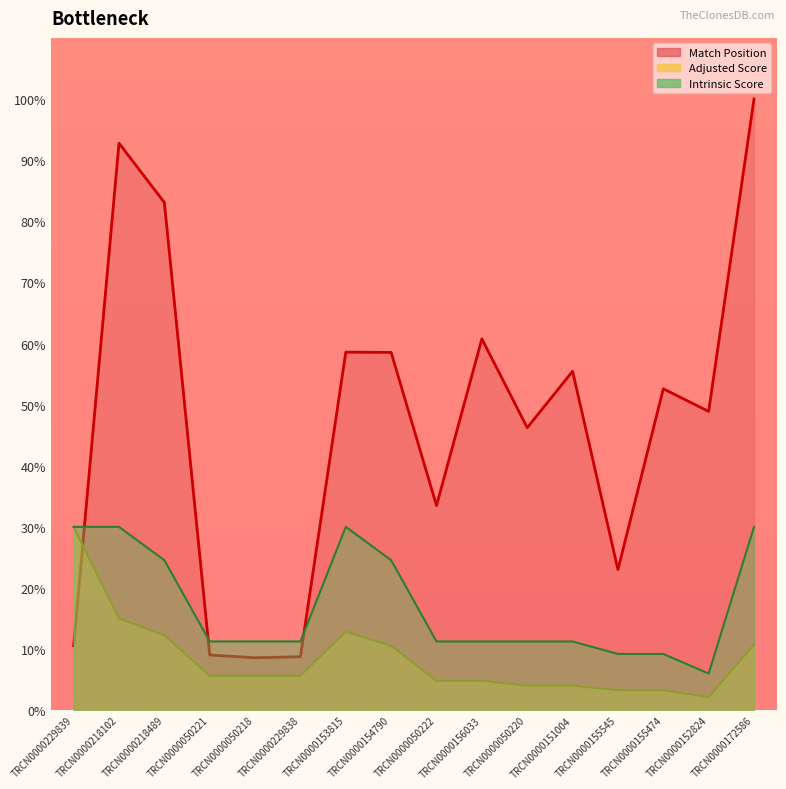

What is the label of the 2nd point from the left?

TRCN0000218102